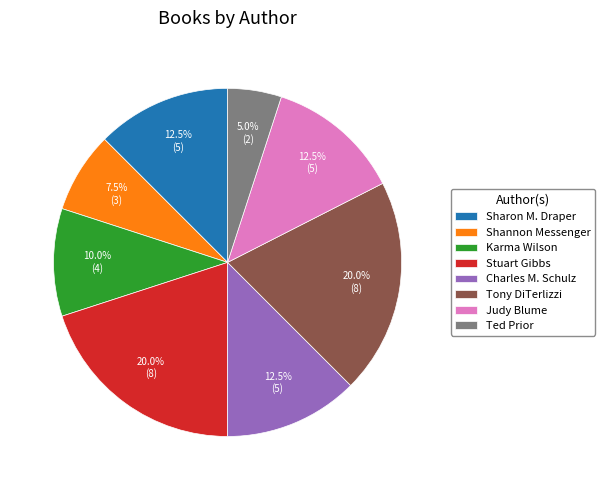

Approximately how many times larger is the value at Charles M. Schulz compared to Shannon Messenger?

1.7